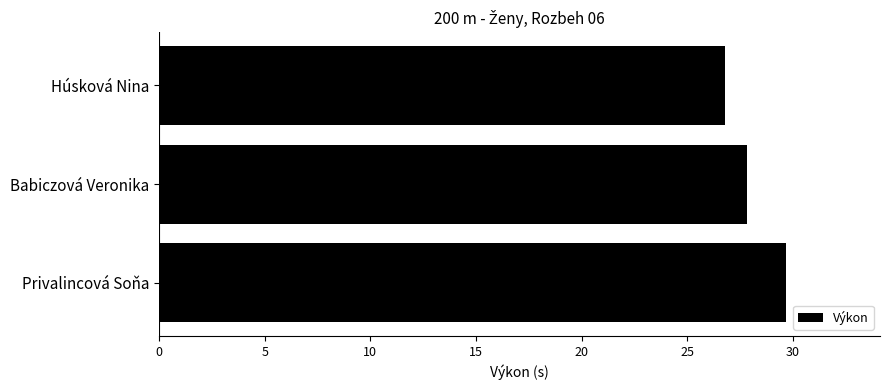

What is the smallest value displayed?

26.8